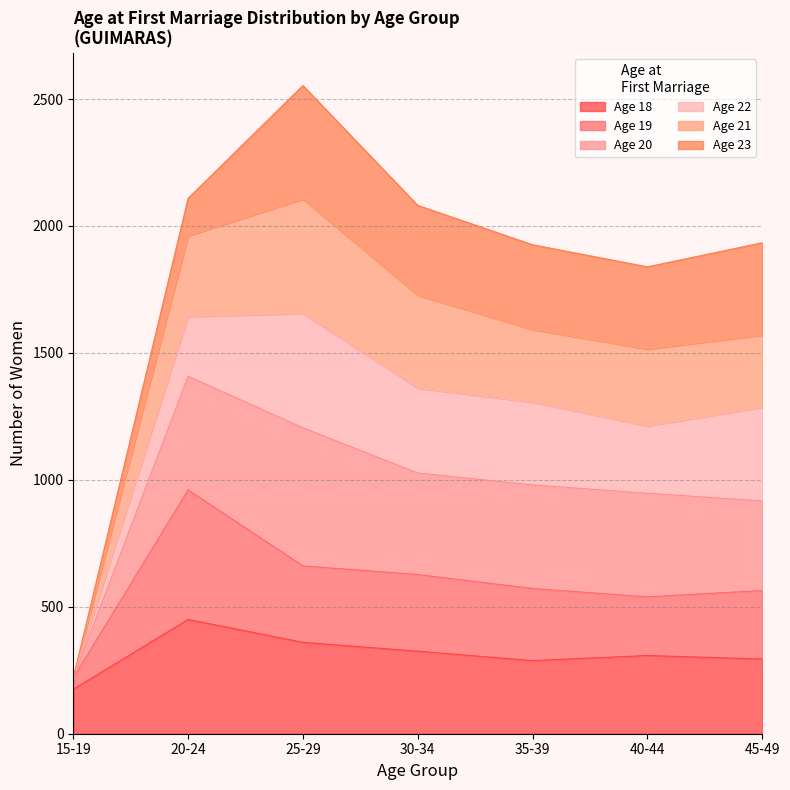

Which category has the highest value in the Age 18 series?

20-24